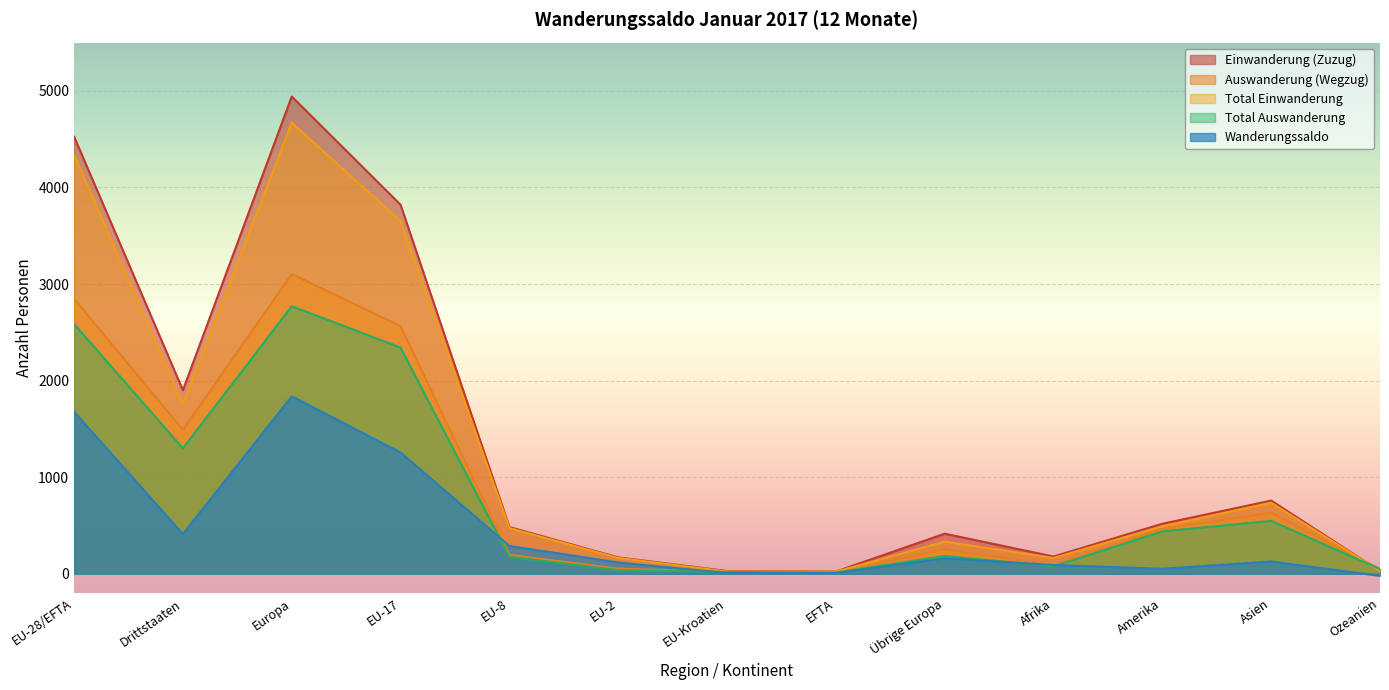

Reading right to left, what are all the values shown in this chart?

Einwanderung (Zuzug): Ozeanien=28	Asien=758	Amerika=518	Afrika=179	Übrige Europa=415	EFTA=23	EU-Kroatien=29	EU-2=170	EU-8=484	EU-17=3821	Europa=4942	Drittstaaten=1901	EU-28/EFTA=4527
Auswanderung (Wegzug): Ozeanien=49	Asien=631	Amerika=466	Afrika=88	Übrige Europa=255	EFTA=14	EU-Kroatien=21	EU-2=53	EU-8=196	EU-17=2565	Europa=3104	Drittstaaten=1490	EU-28/EFTA=2849
Total Einwanderung: Ozeanien=28	Asien=736	Amerika=492	Afrika=164	Übrige Europa=333	EFTA=22	EU-Kroatien=24	EU-2=164	EU-8=474	EU-17=3653	Europa=4670	Drittstaaten=1756	EU-28/EFTA=4337
Total Auswanderung: Ozeanien=49	Asien=548	Amerika=439	Afrika=77	Übrige Europa=185	EFTA=12	EU-Kroatien=19	EU-2=38	EU-8=175	EU-17=2342	Europa=2771	Drittstaaten=1299	EU-28/EFTA=2586
Wanderungssaldo: Ozeanien=-21	Asien=127	Amerika=52	Afrika=91	Übrige Europa=160	EFTA=9	EU-Kroatien=8	EU-2=117	EU-8=288	EU-17=1256	Europa=1838	Drittstaaten=411	EU-28/EFTA=1678